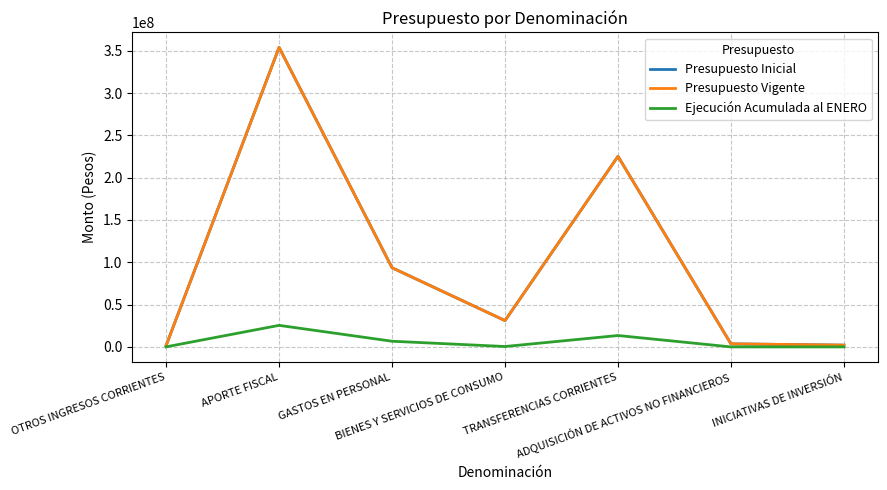

Does the chart have visible grid lines?

Yes